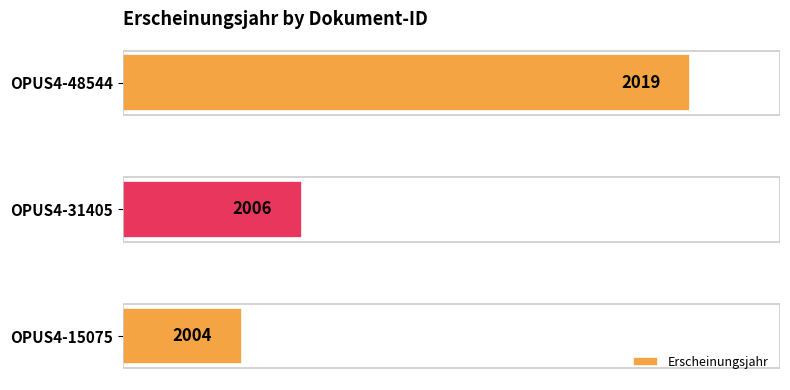

List the labels in order of value, smallest first.

OPUS4-15075, OPUS4-31405, OPUS4-48544